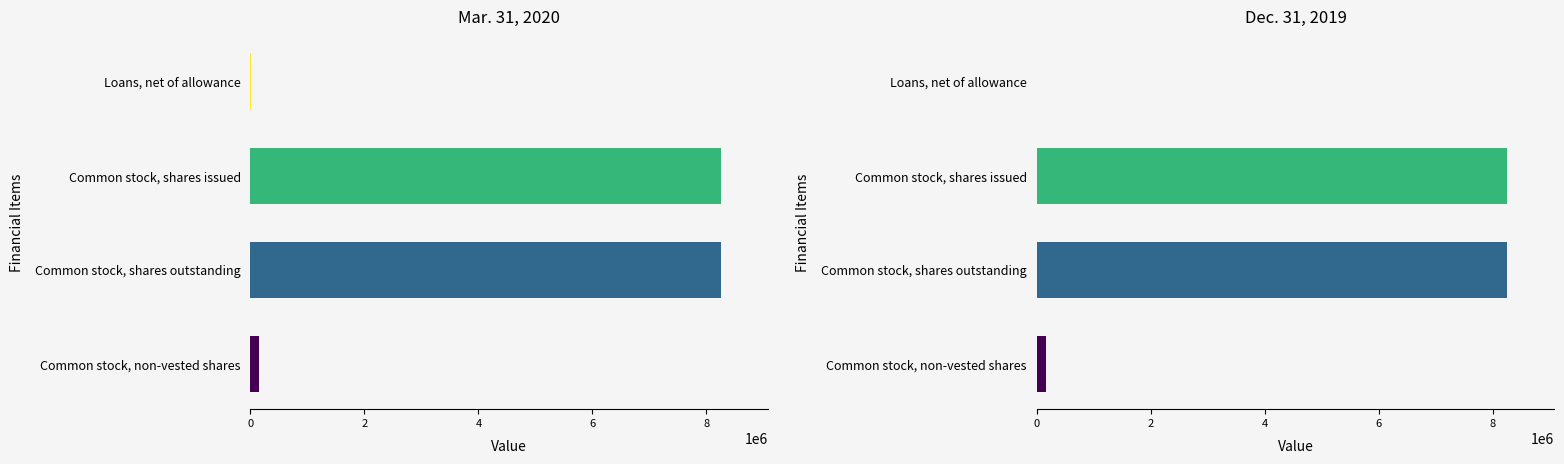

What is the highest value of the Dec. 31, 2019 series?

8260259